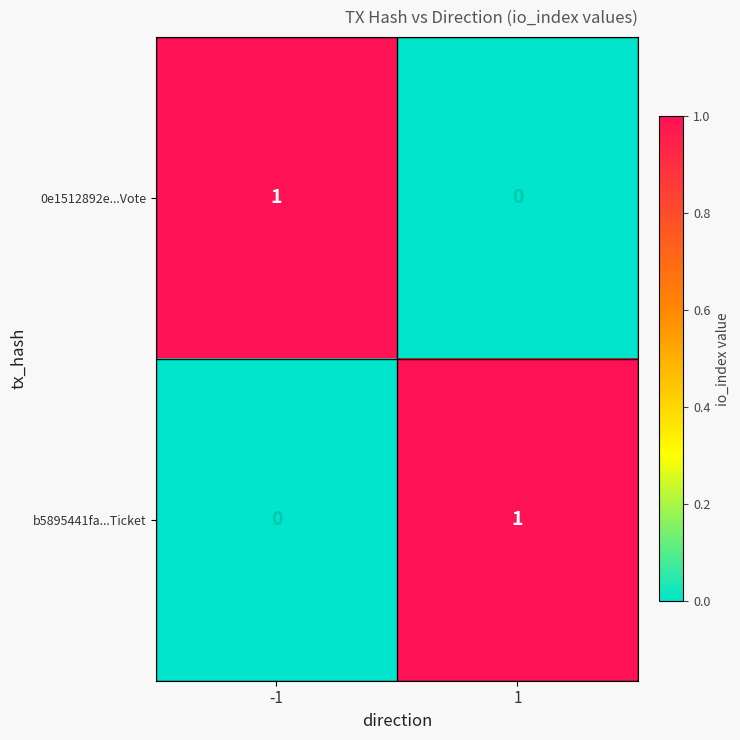

Is the value of b5895441fa...Ticket at 1 greater than the value of 0e1512892e...Vote at 1?

Yes